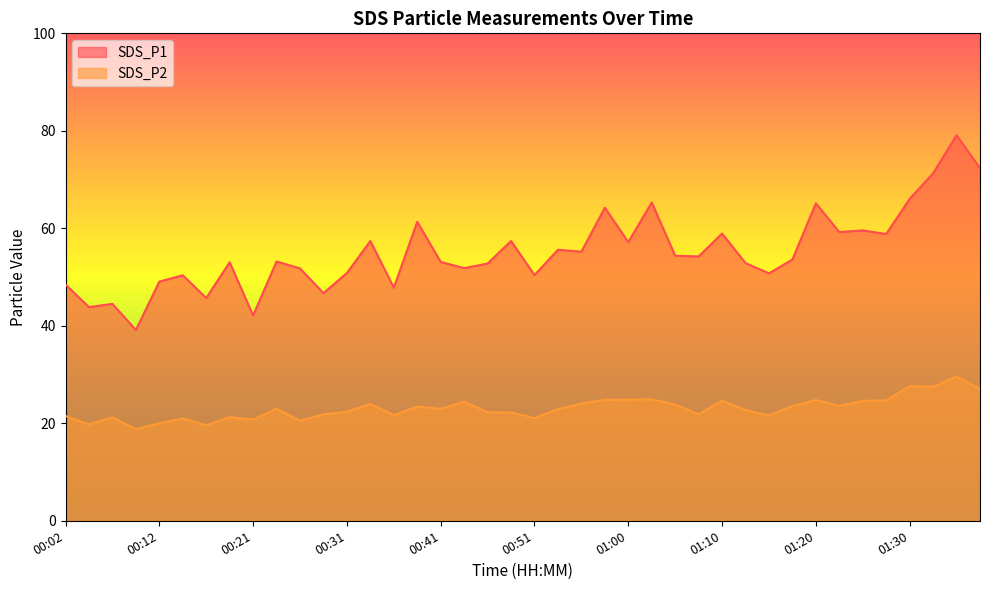

List the series in order of their peak value, lowest first.

SDS_P2, SDS_P1